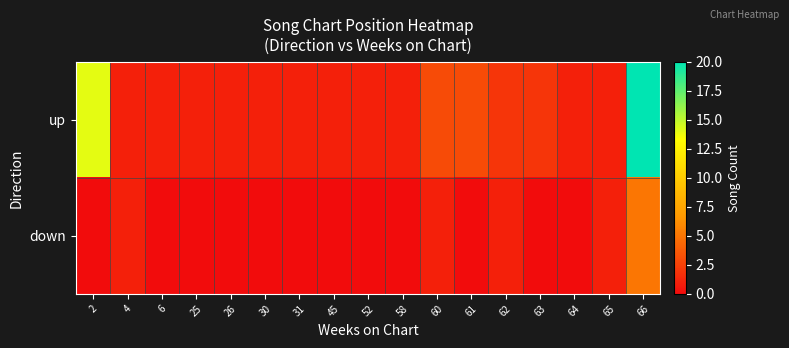

Which series has the largest range (max minus min)?

up